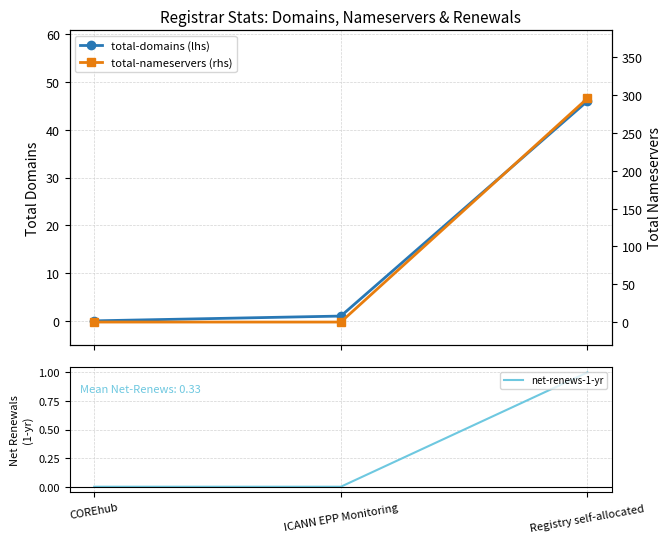

Rank the categories by total-domains (lhs) value from lowest to highest.

COREhub, ICANN EPP Monitoring, Registry self-allocated